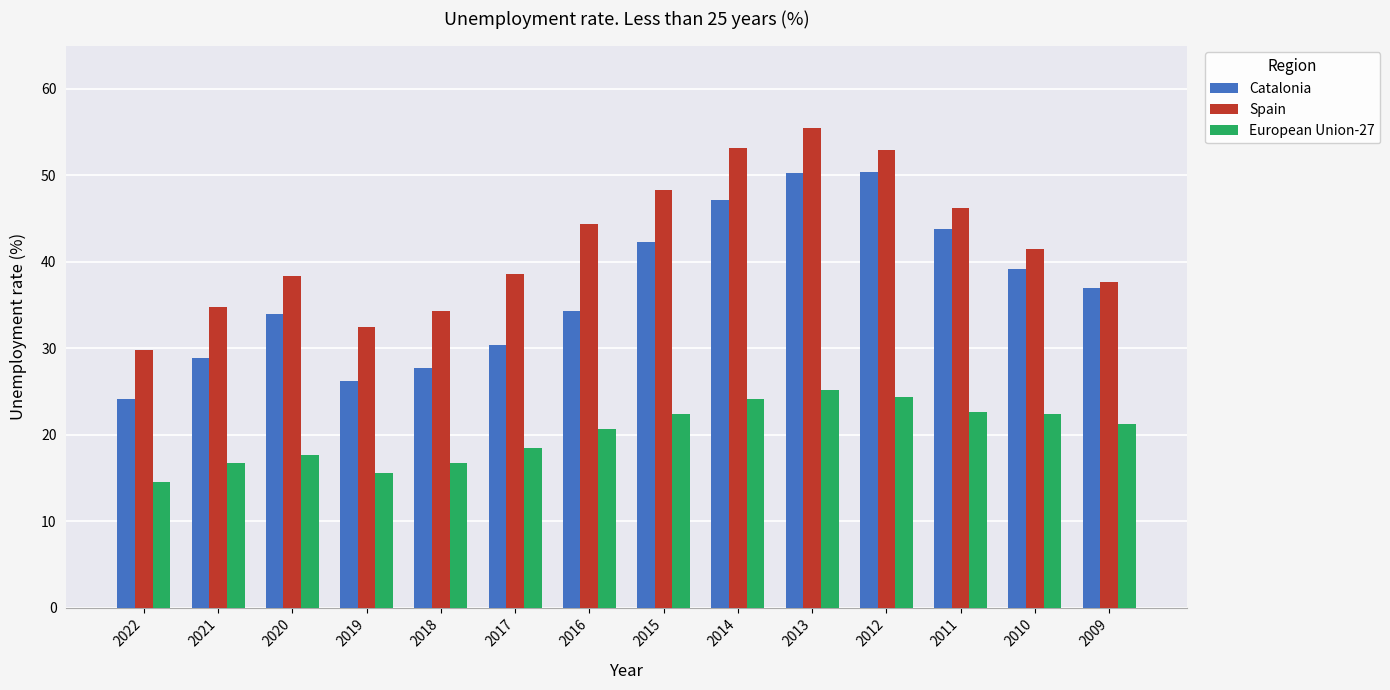

At how many categories does at least one series exceed 51?

3